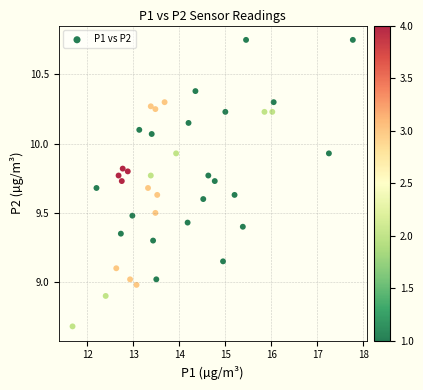

What is the range of X values (max minus min)?

6.1